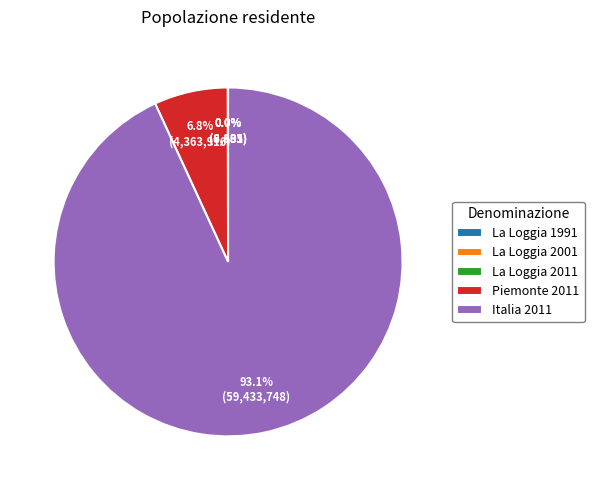

The Piemonte 2011 slice represents 7% of the pie. True or false?

True